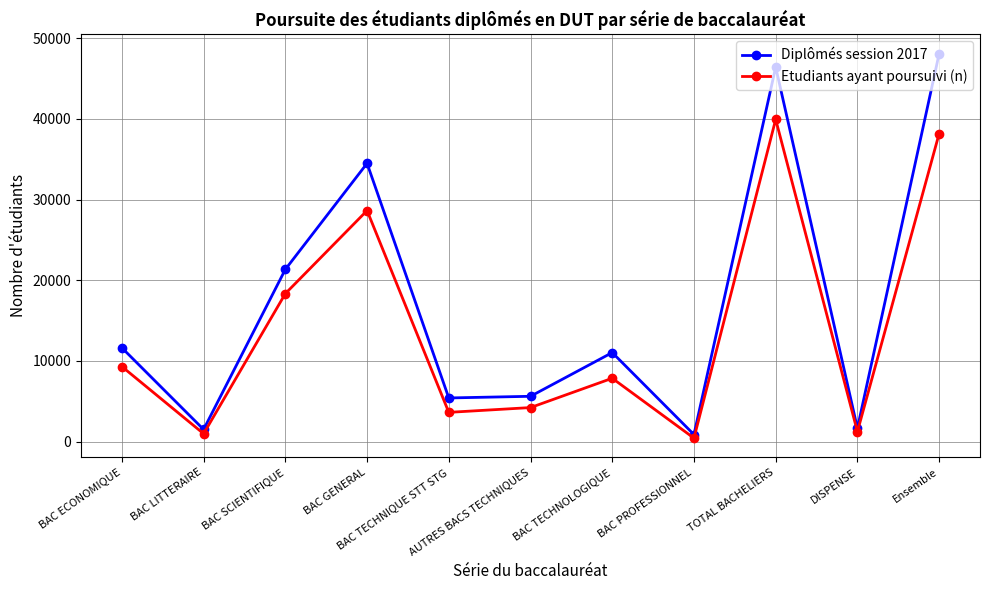

What is the sum of all Diplômés session 2017 values?

188153